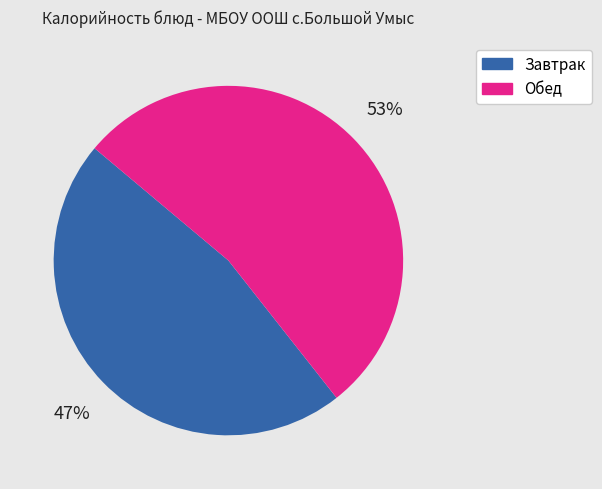

To the nearest percent, what is the average slice percentage?

50%